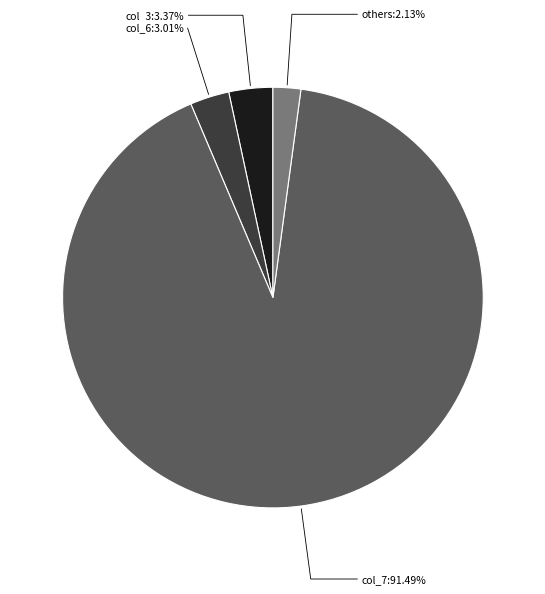

Which slice is the largest?

col_7